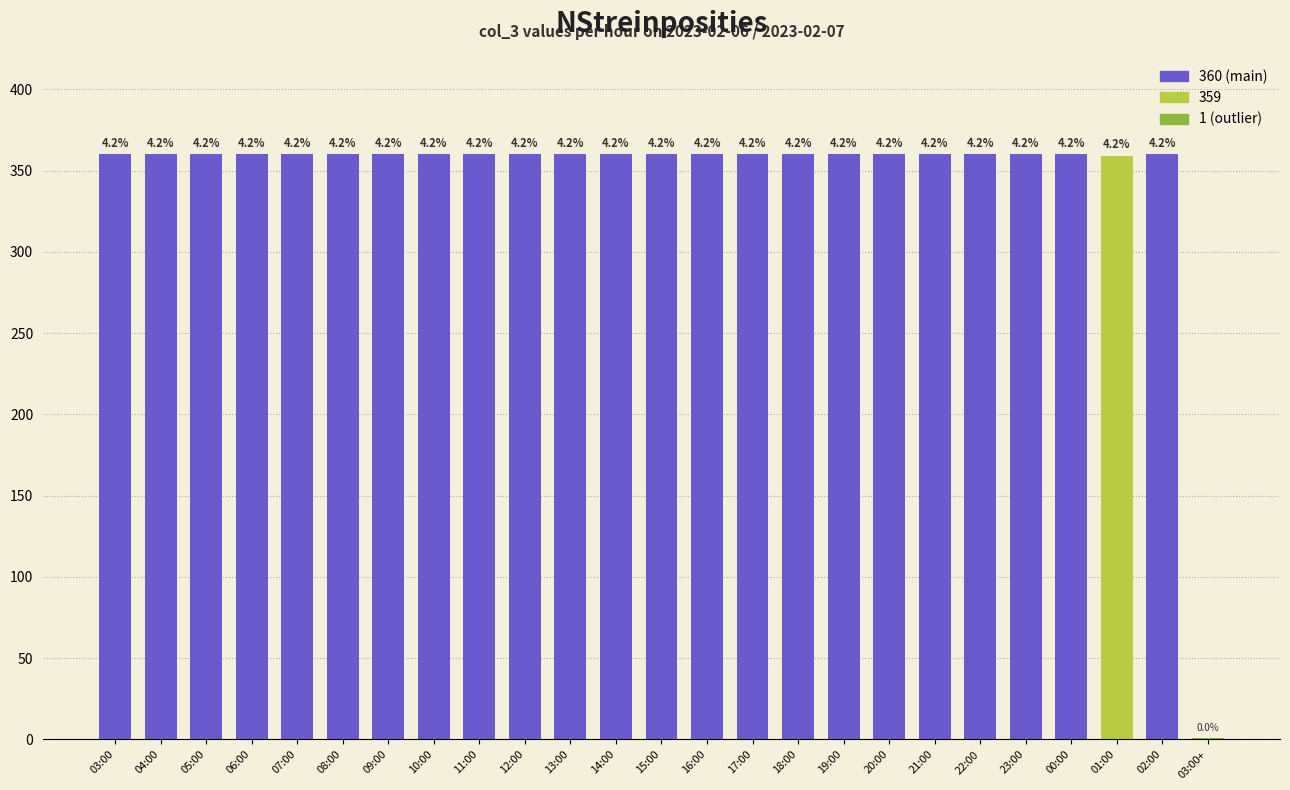

What is the sum of all values?

8640